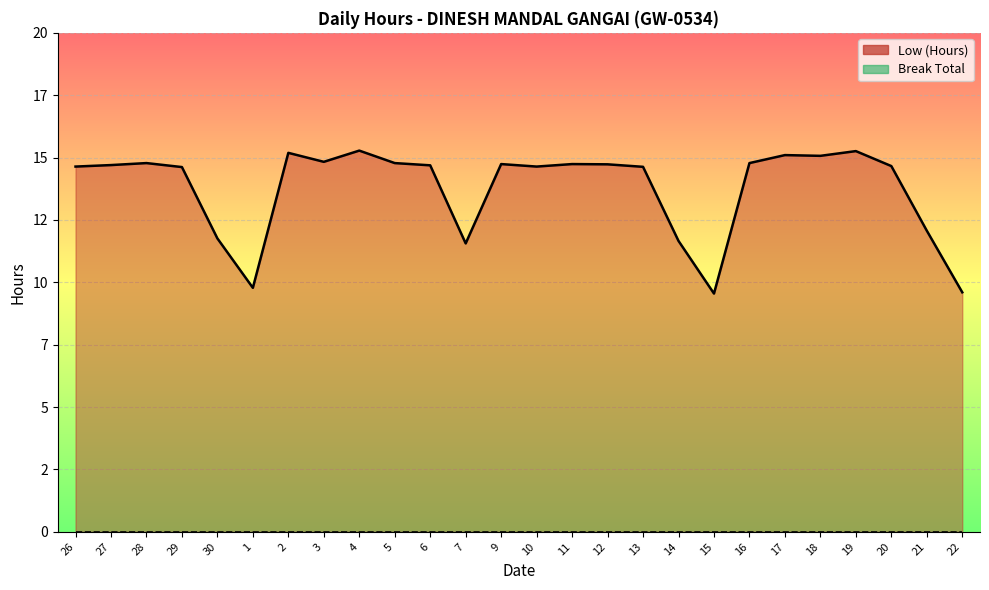

Is it true that the value at 3 is 7.1?

False